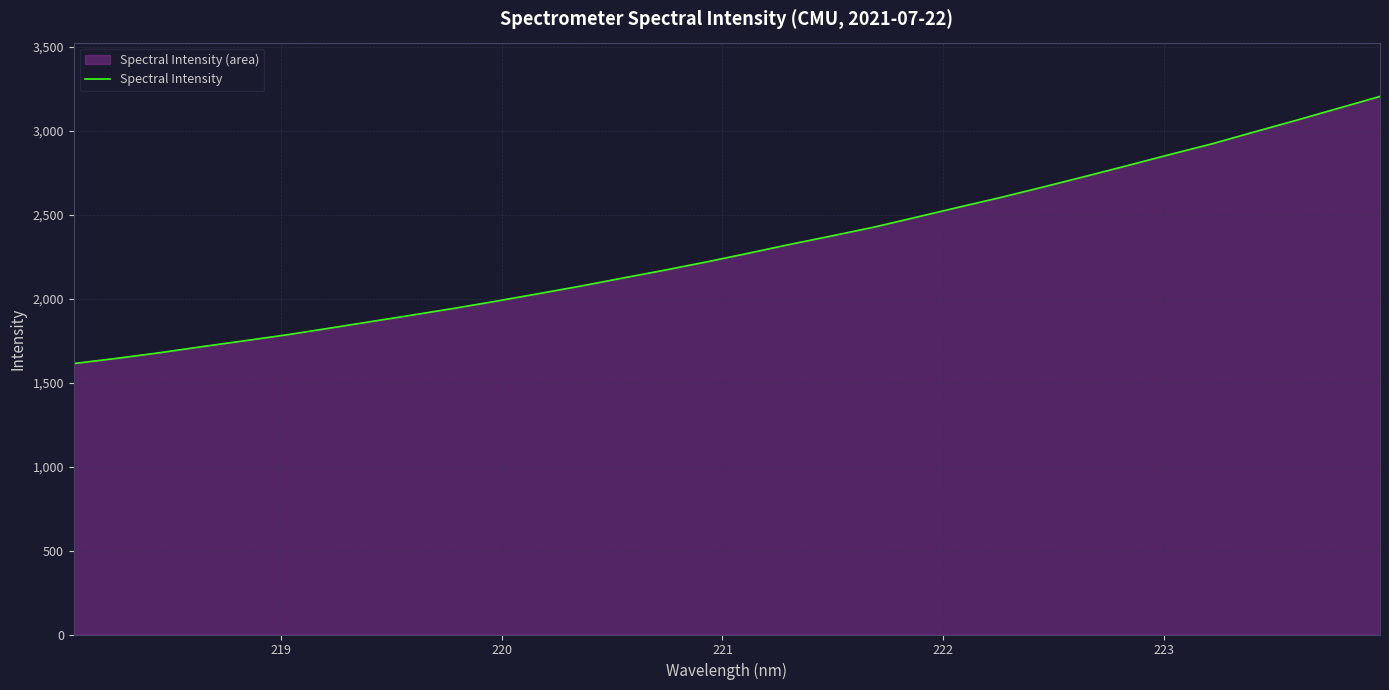

What is the maximum value shown in the chart?

3203.1